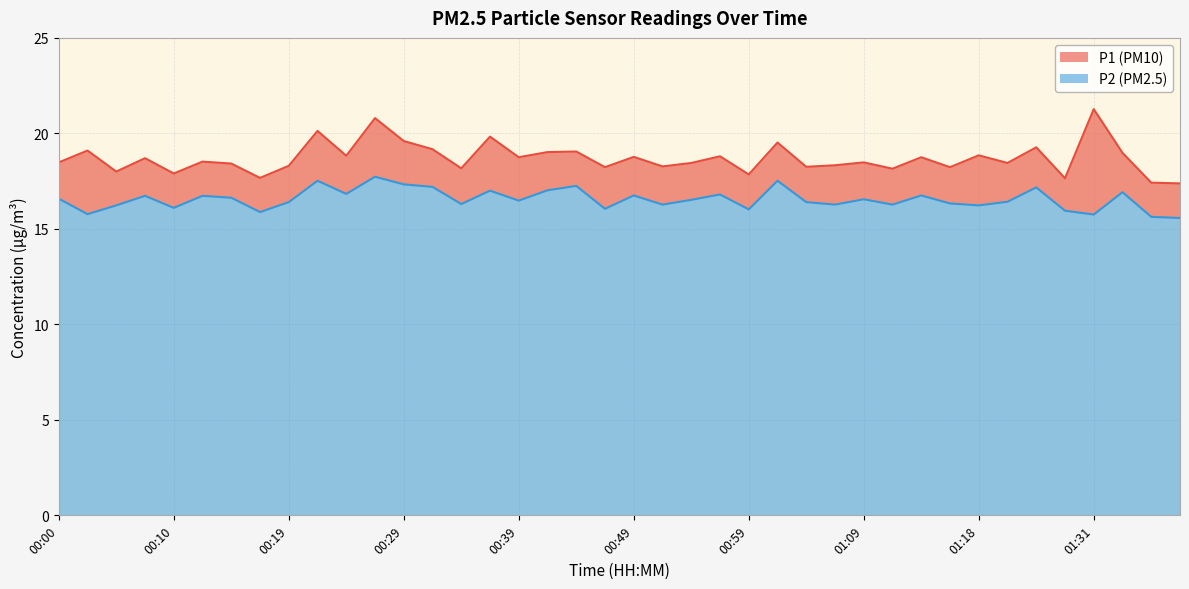

What is the average value of the P1 series?

18.7